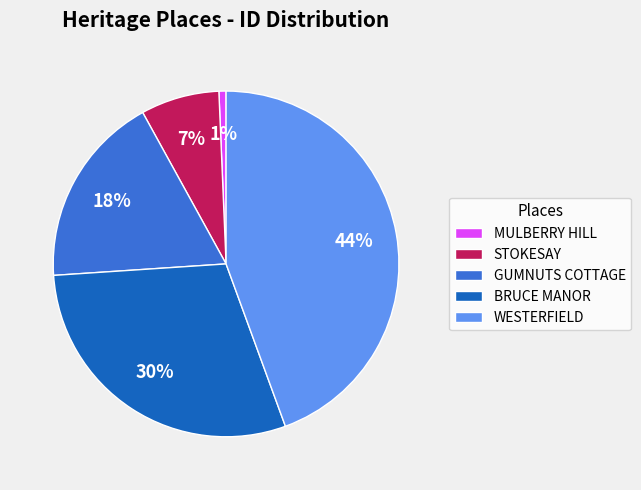

Do GUMNUTS COTTAGE and MULBERRY HILL together represent more than half of the pie?

No